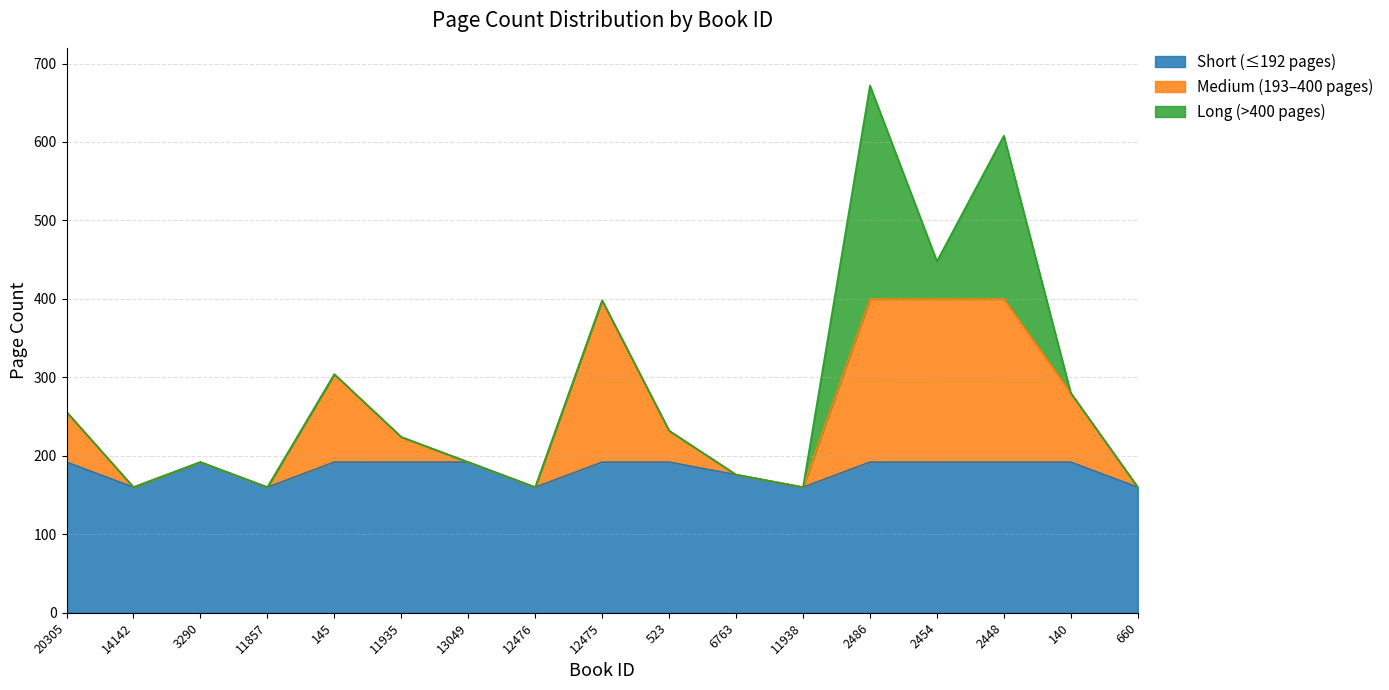

Is it true that the value at 145 is 412?

False